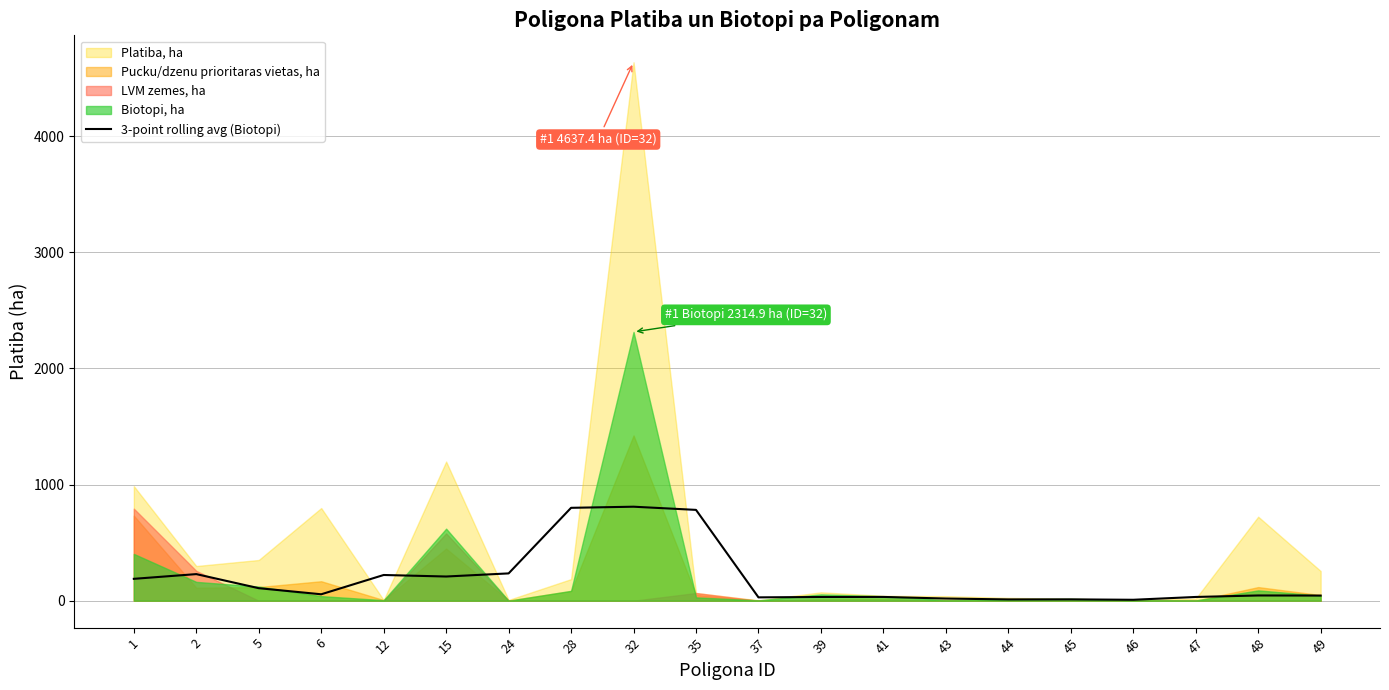

What is the highest value of the 3-point rolling avg (Biotopi) series?

809.6